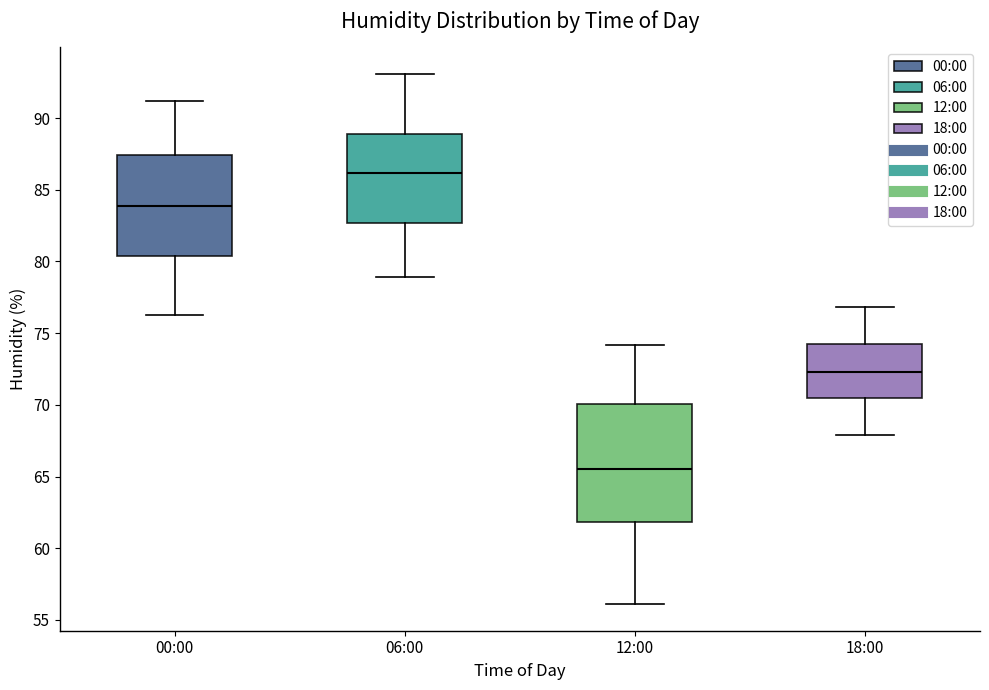

Reading left to right, read every box against the y-axis: the position of its median line, the range the box covers, and the ends of its whiskers. The values are not printed on the chart, so give them approximately, as read against the axis.

00:00: median 84.0, box 80.5 to 87.5, whiskers 76.5 to 91.0
06:00: median 86.0, box 82.5 to 89.0, whiskers 79.0 to 93.0
12:00: median 65.5, box 62.0 to 70.0, whiskers 56.0 to 74.0
18:00: median 72.5, box 70.5 to 74.5, whiskers 68.0 to 77.0